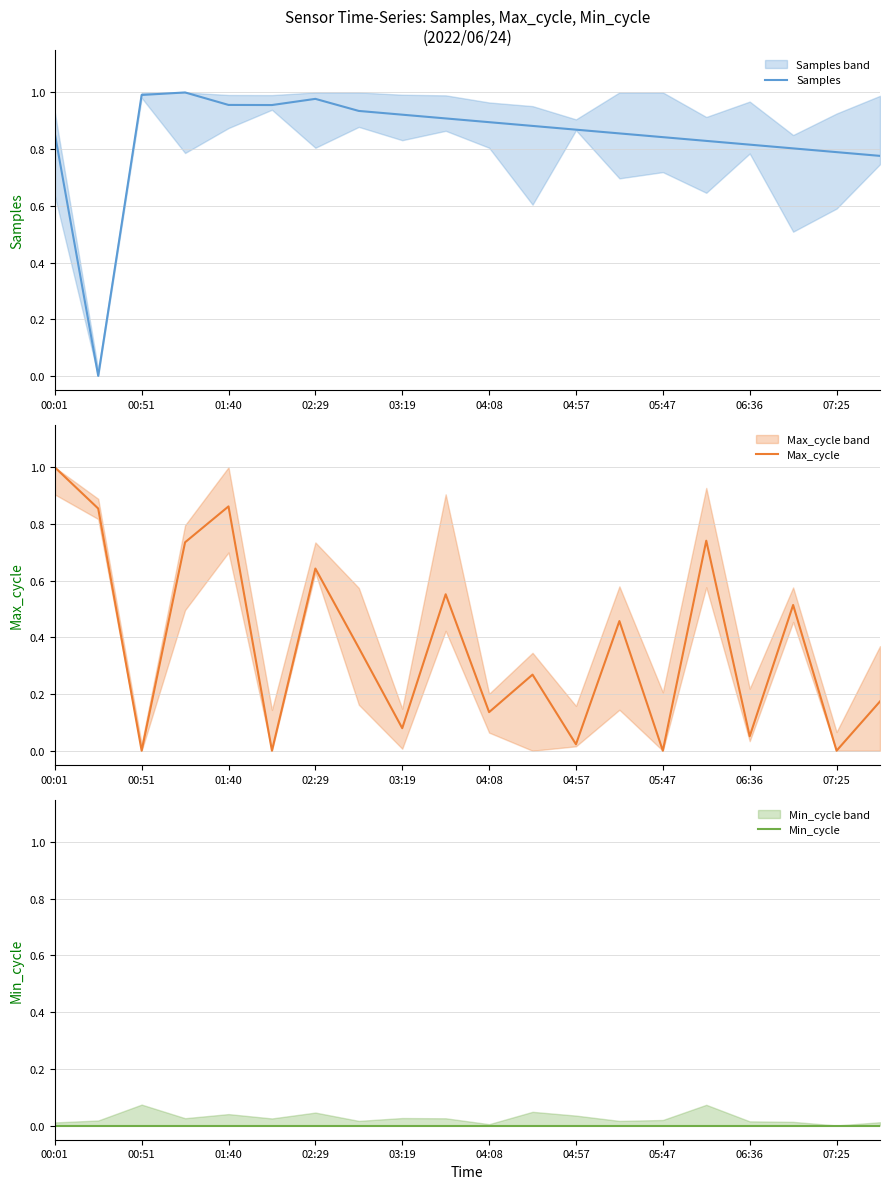

The Samples series shows 0.5 at 02:29. True or false?

False